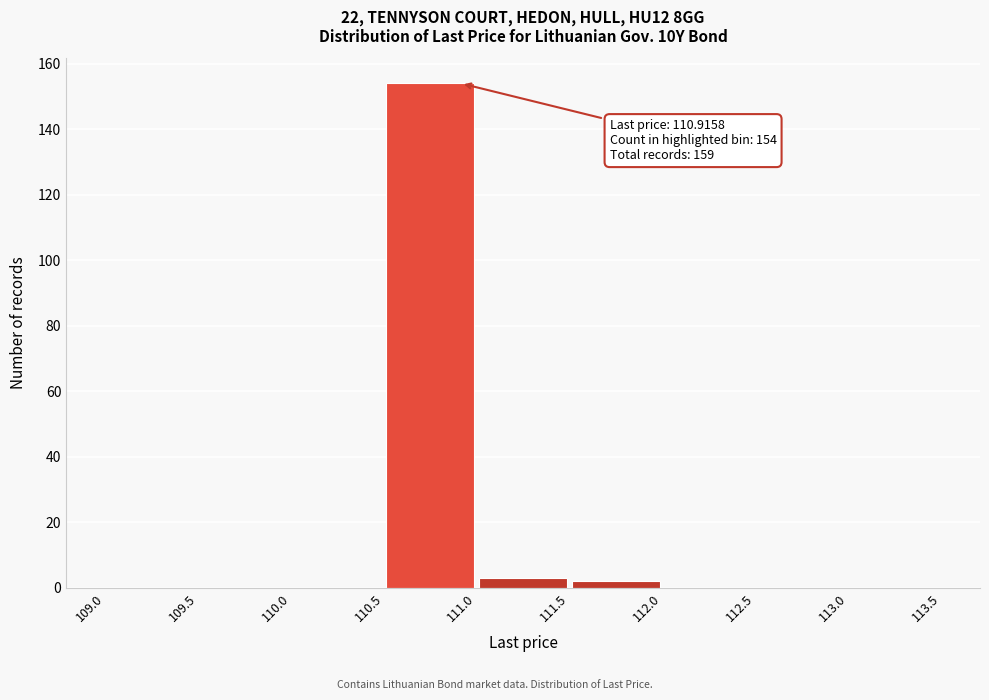

Over which range of the x-axis is the bar tallest?

110.5 to 111.0